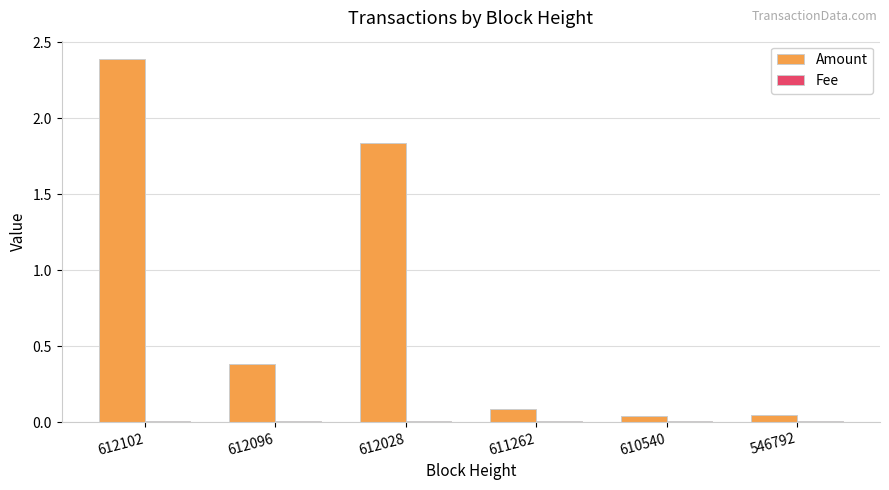

What is the spread (max minus min) of values at 612102?

2.4